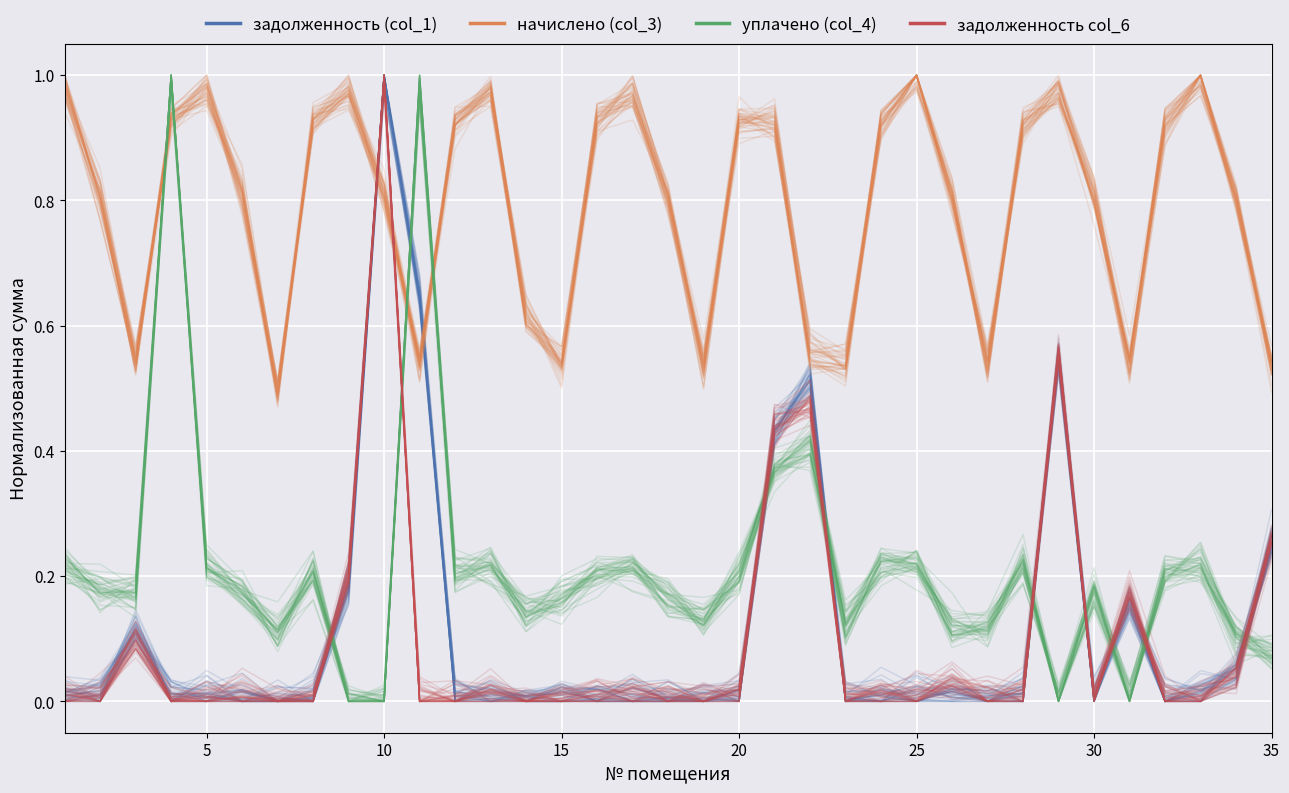

Is it true that уплачено (col_4) equals 0.3 at 5?

False